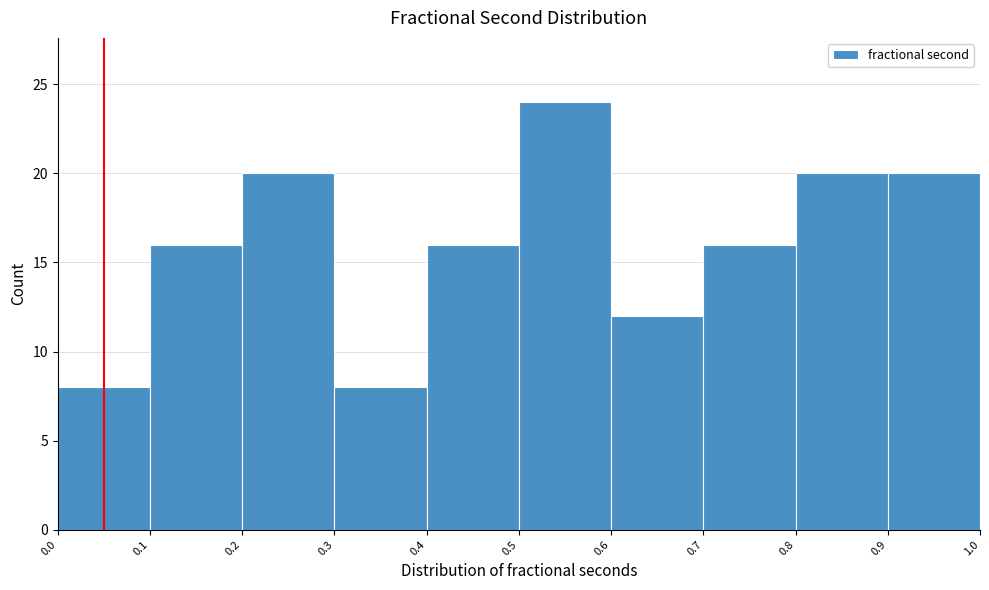

Reading left to right, transcribe this chart: for each bar, give the range it covers on the x-axis and its height. The values are not printed on the chart, so give them approximately, as read against the axis.

0.0 to 0.1: 8
0.1 to 0.2: 16
0.2 to 0.3: 20
0.3 to 0.4: 8
0.4 to 0.5: 16
0.5 to 0.6: 24
0.6 to 0.7: 12
0.7 to 0.8: 16
0.8 to 0.9: 20
0.9 to 1.0: 20